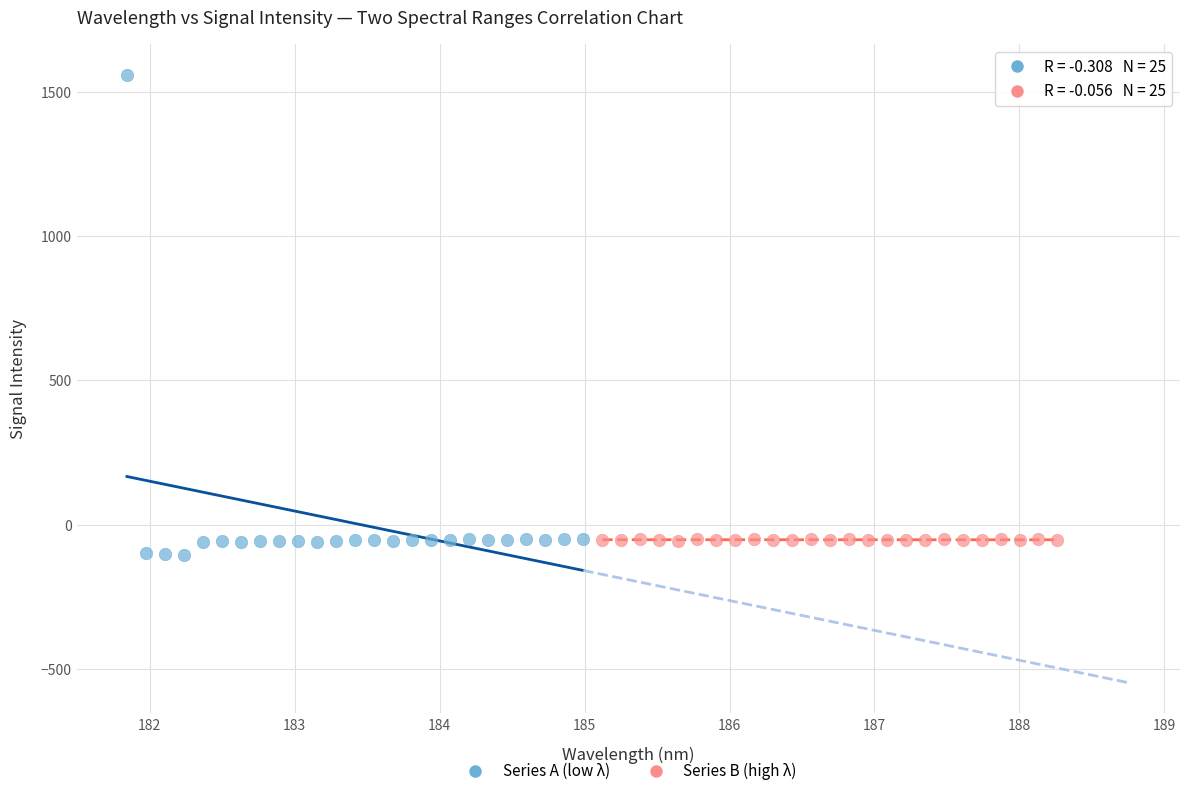

Which series has the widest spread of Y values?

Series A (low λ)